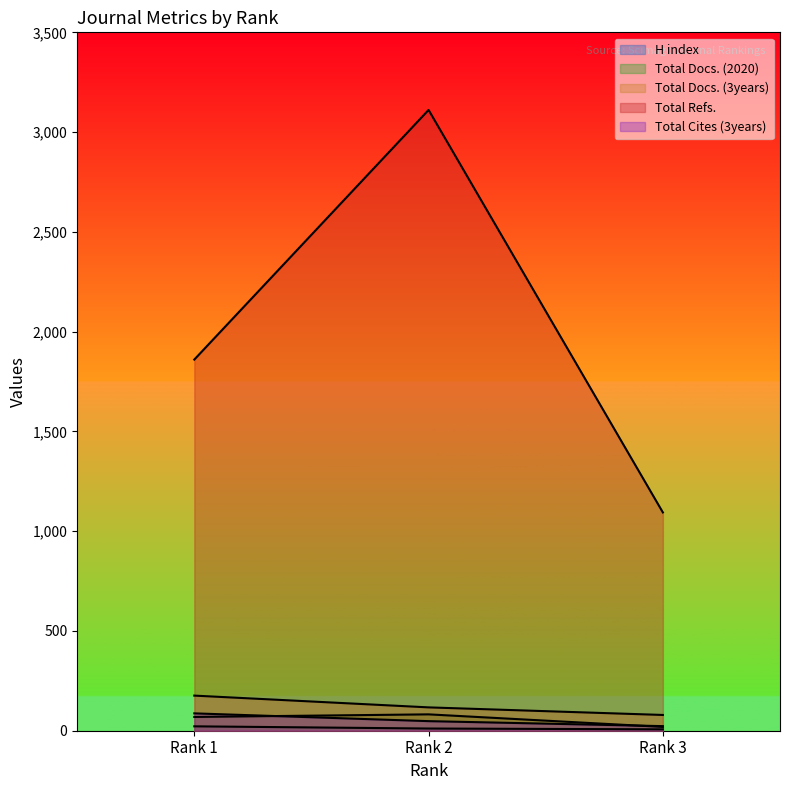

Count the number of categories in the chart.

3